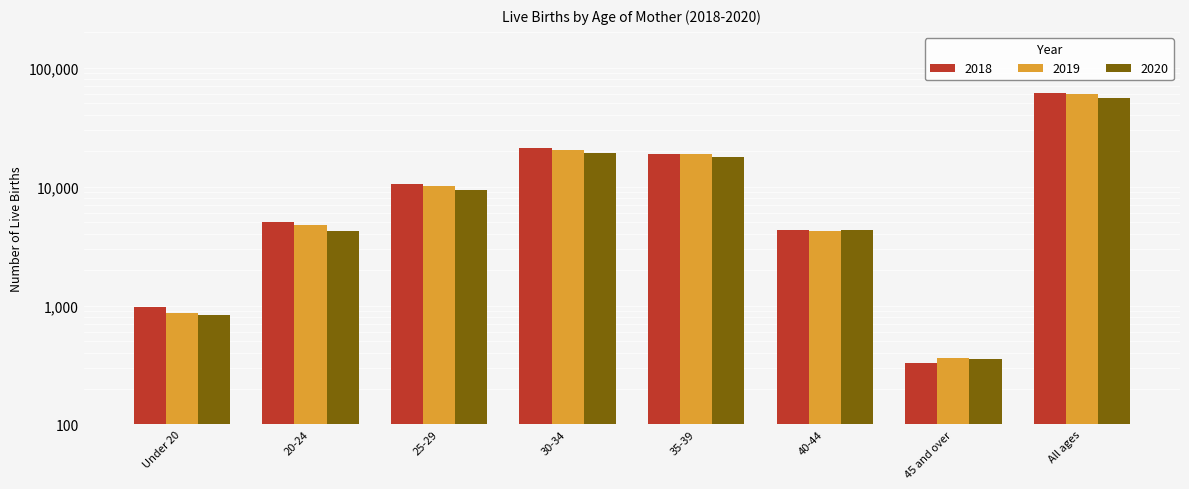

At which category is the sum across all series the highest?

All ages